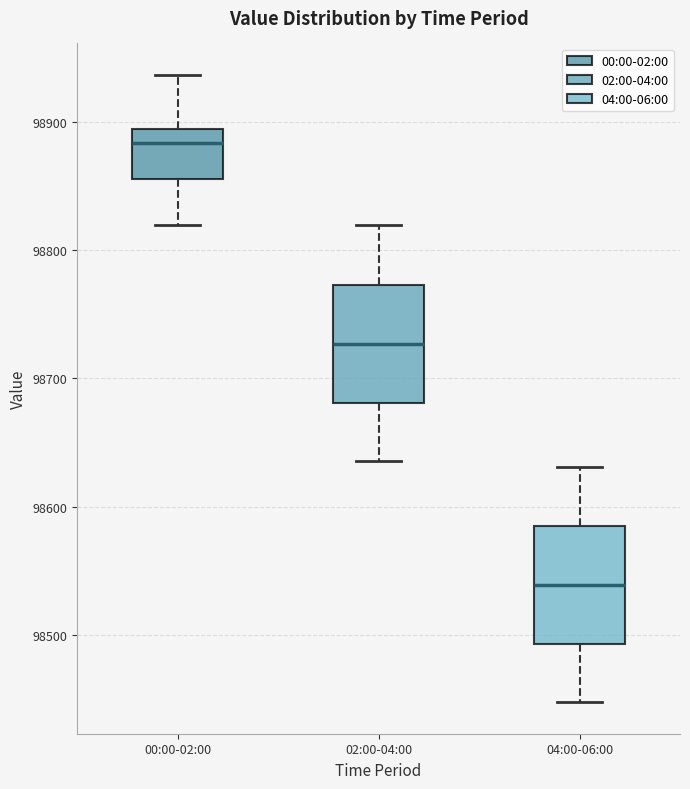

Where does the lower whisker of the box for 04:00-06:00 end on the y-axis? The values are not printed on the chart, so give them approximately, as read against the axis.

98450